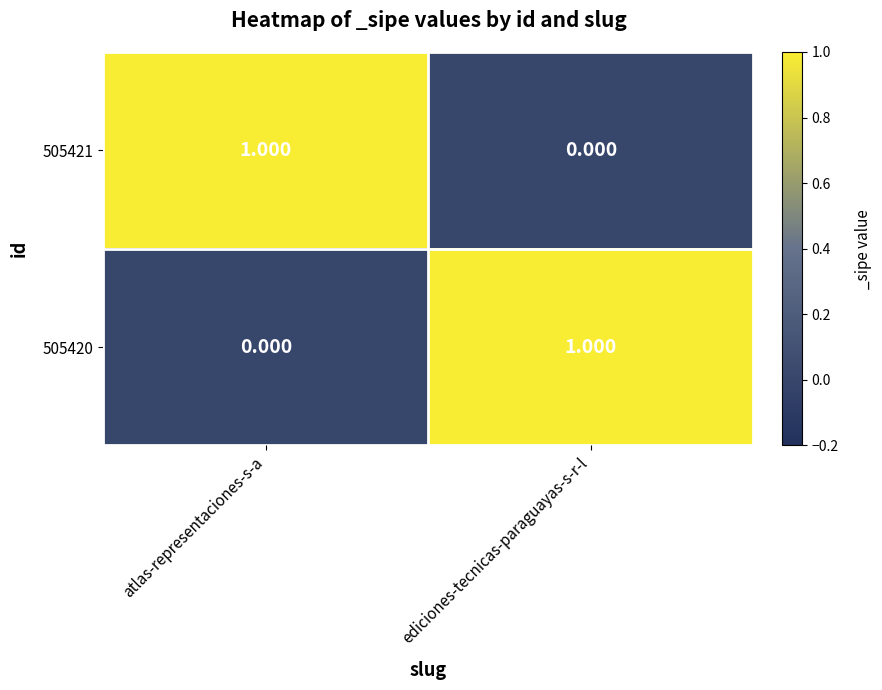

Where is 505421 nearest to the value 0?

ediciones-tecnicas-paraguayas-s-r-l